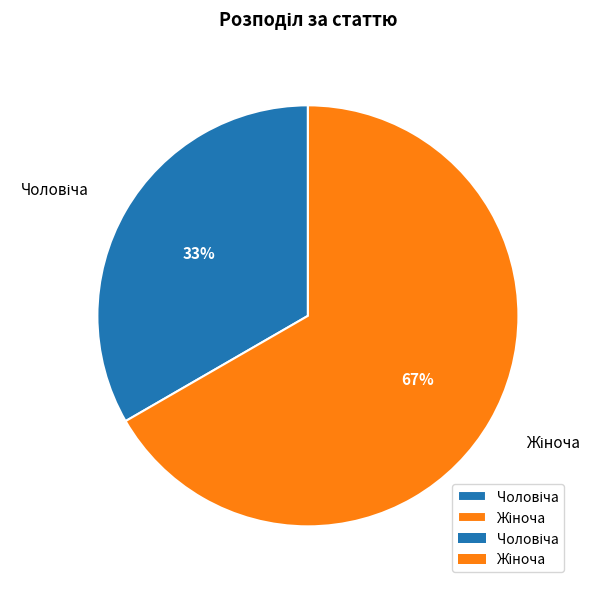

Is there a majority slice in this chart?

Yes